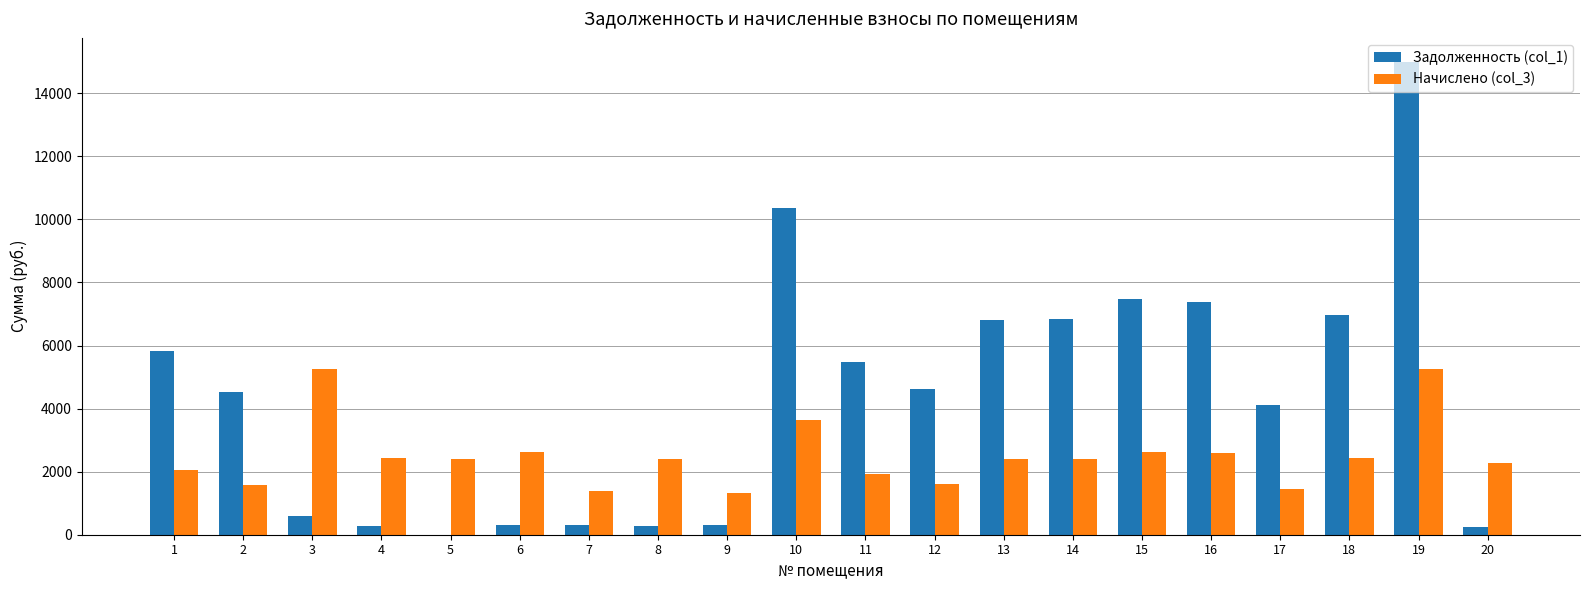

How many data points does each series have?

20